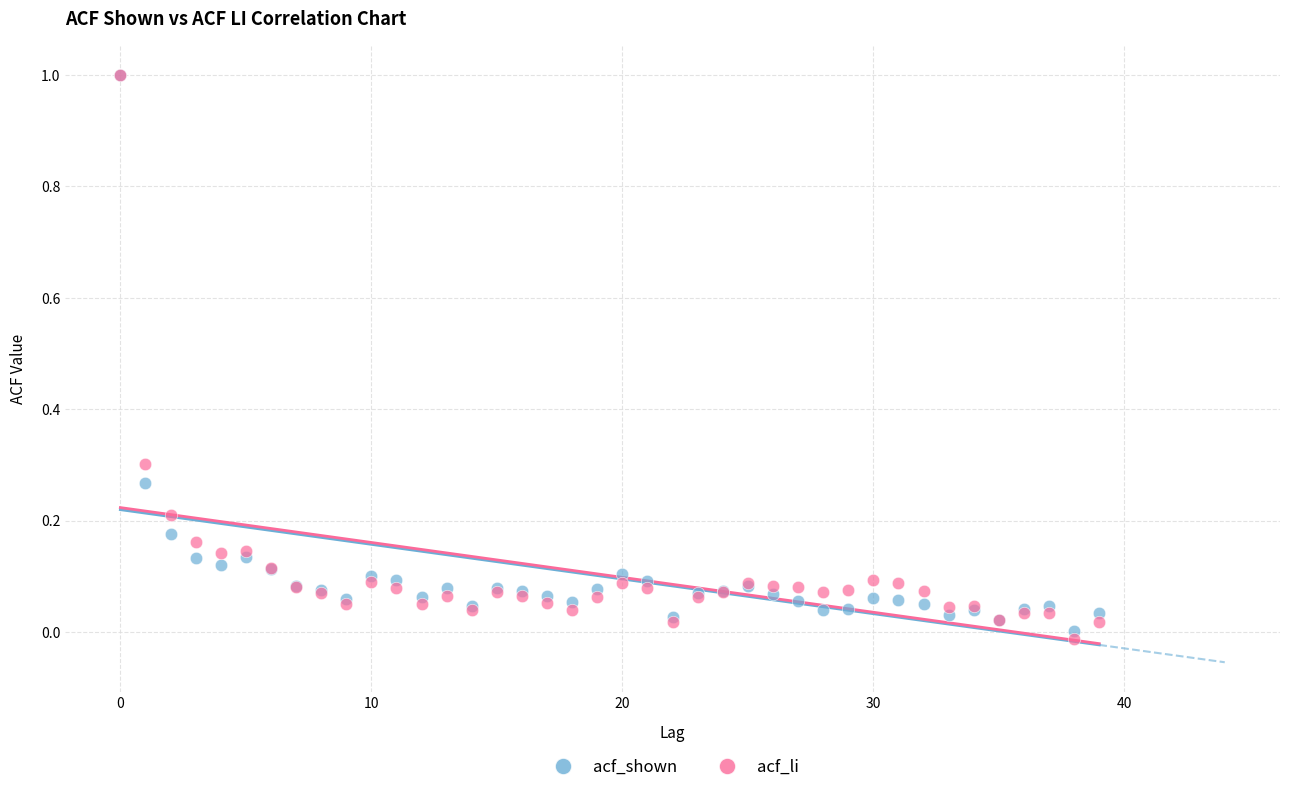

What are all the series names shown in the legend?

acf_shown, acf_li